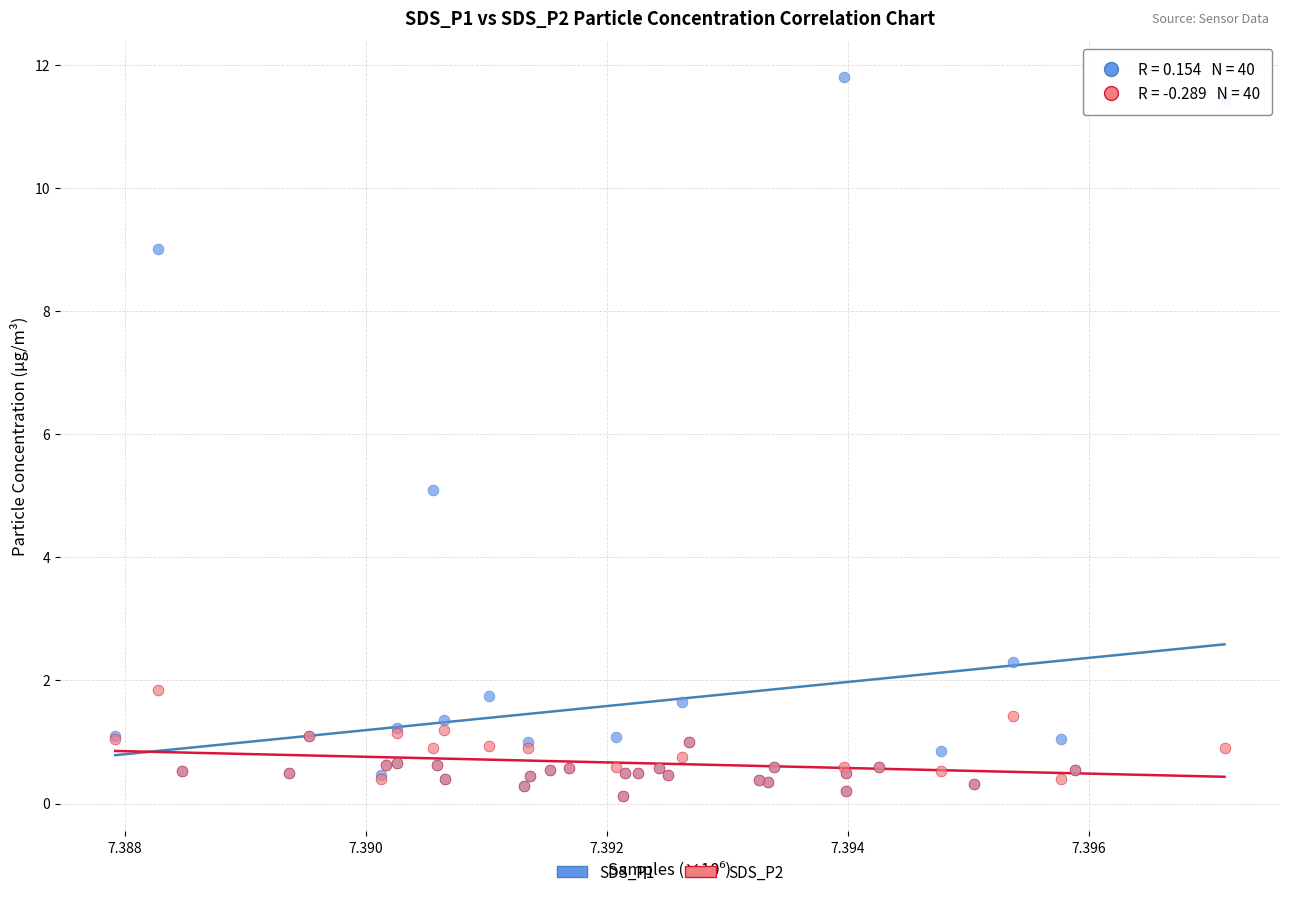

What are all the series names shown in the legend?

SDS_P1, SDS_P2